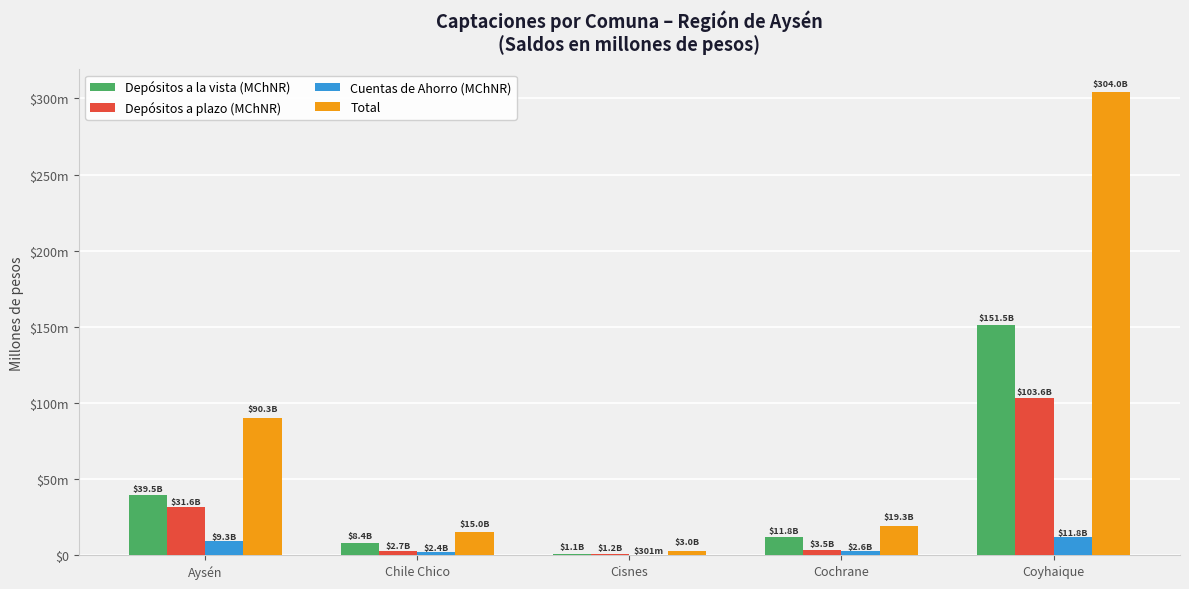

What is the label of the 2nd bar from the left?

Chile Chico